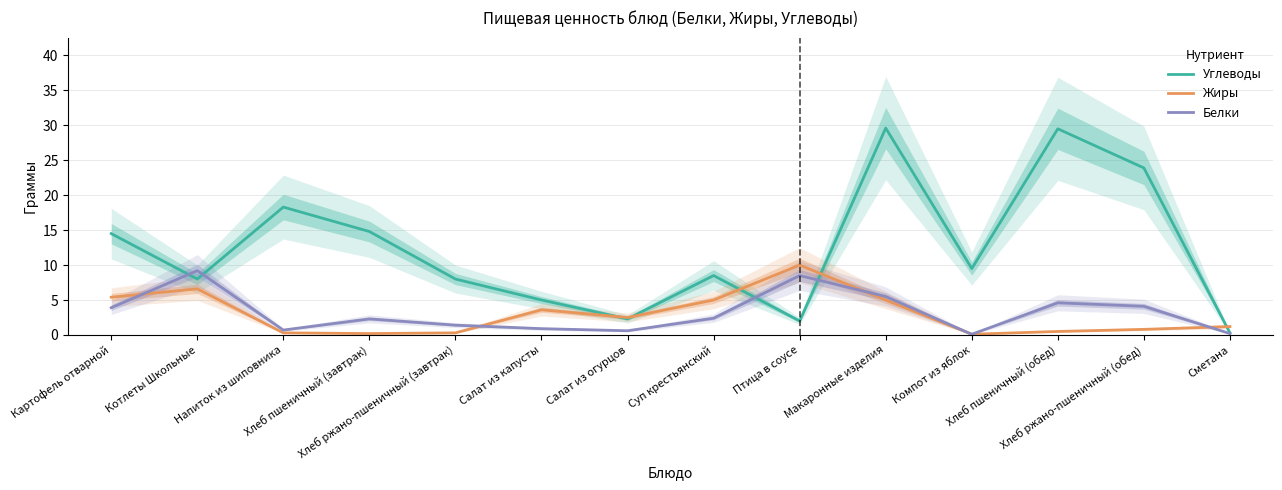

Which series has the largest range (max minus min)?

Углеводы